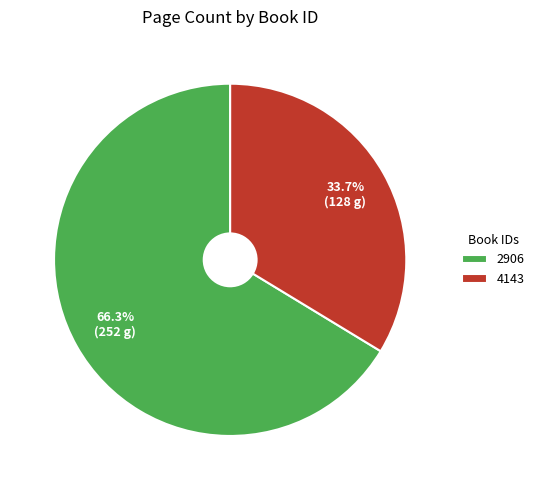

Combined, do 2906 and 4143 account for over 50%?

Yes